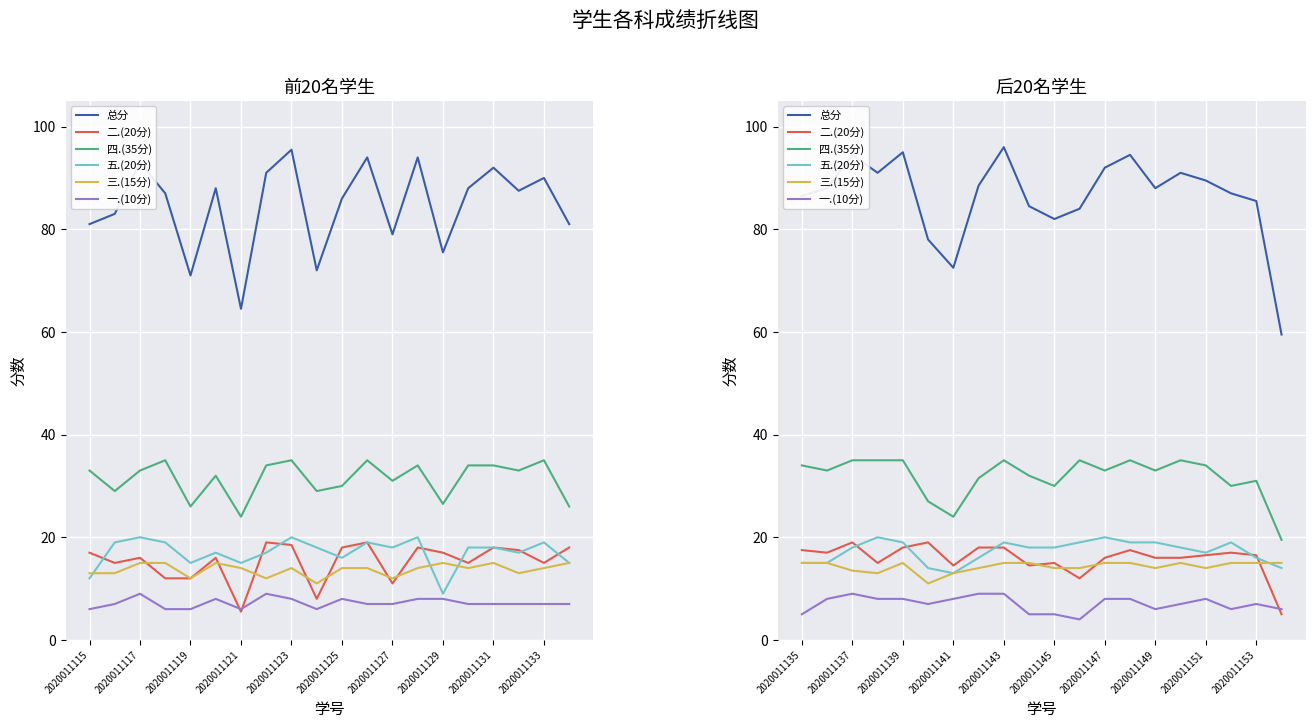

What is the sum of the 四.(35分) values at 2020011117 and 10?

63.0